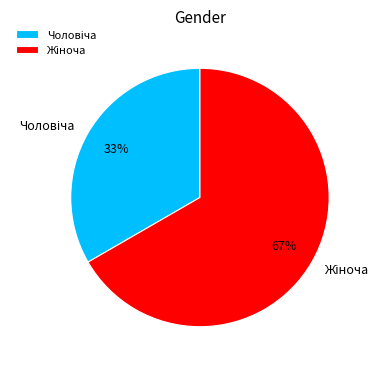

Does any single category account for the majority?

Yes